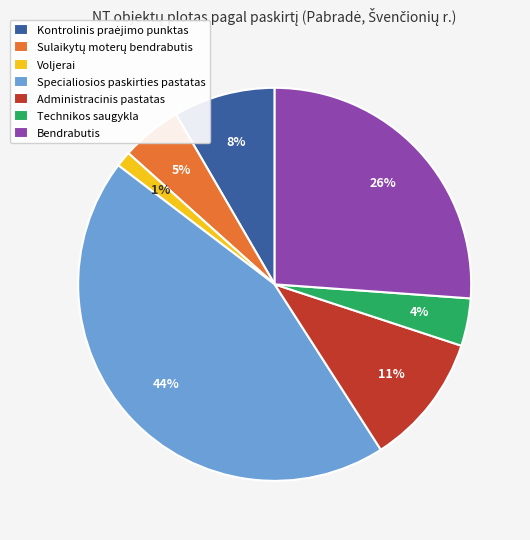

Does Specialiosios paskirties pastatas represent more than half of the total?

No